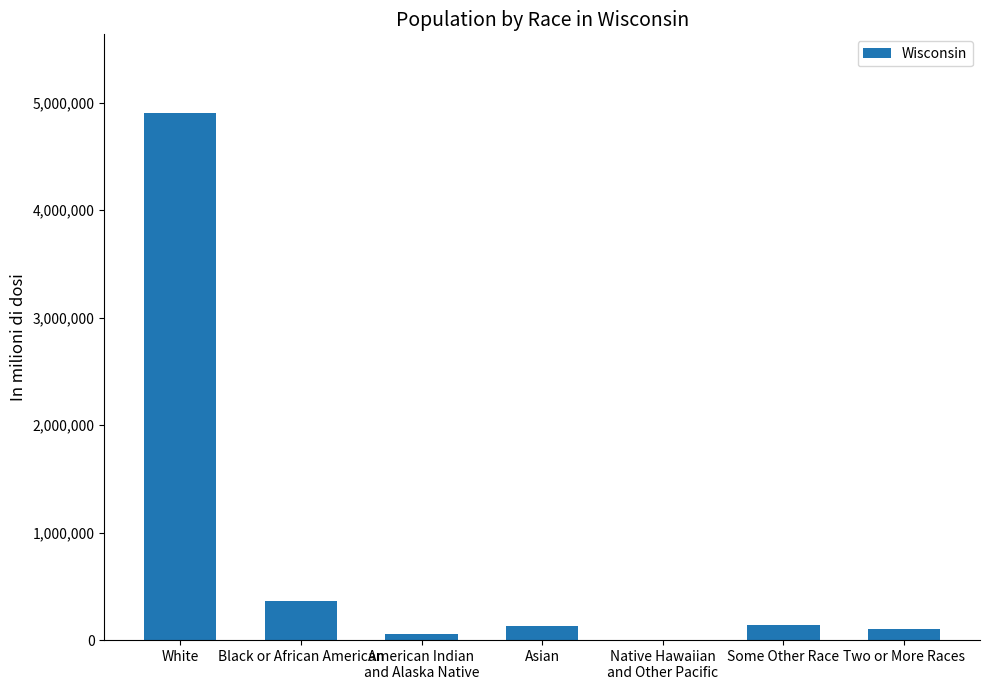

At which label does the data first exceed 129234?

White